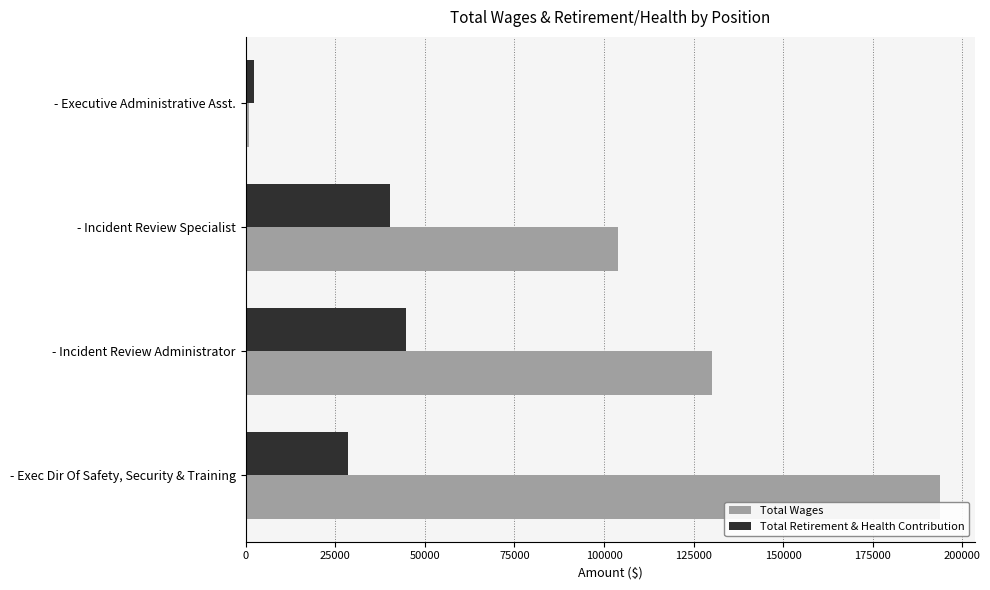

What value does the Total Retirement & Health Contribution series have at - Exec Dir Of Safety, Security & Training?

28644